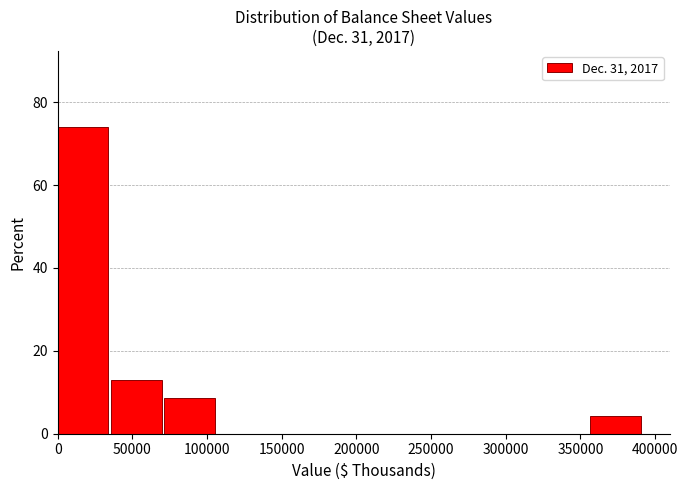

Reading left to right, list every bar in this chart as the range it spans on the x-axis followed by its height. Neither the bar edges nor the heights are printed on the chart, so give them approximately, as read against the axes.

0 to 35000: 74
35000 to 70000: 14
70000 to 105000: 8
105000 to 145000: 0
145000 to 180000: 0
180000 to 215000: 0
215000 to 250000: 0
250000 to 285000: 0
285000 to 320000: 0
320000 to 355000: 0
355000 to 390000: 4